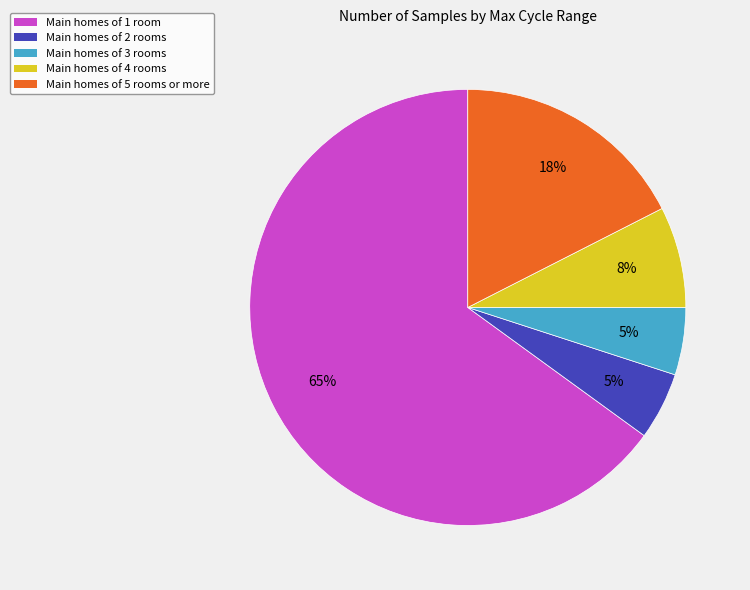

Which category has the biggest portion of the pie?

Main homes of 1 room